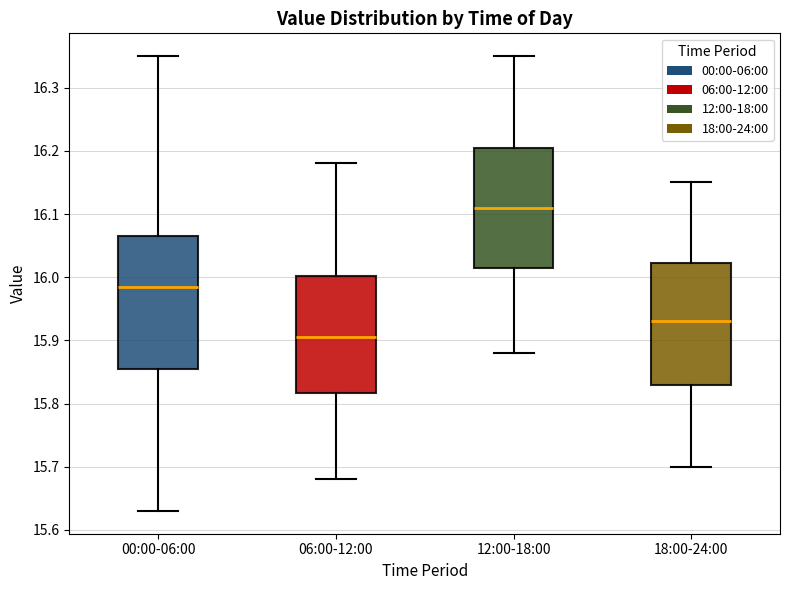

Reading left to right, read every box against the y-axis: the position of its median line, the range the box covers, and the ends of its whiskers. The values are not printed on the chart, so give them approximately, as read against the axis.

00:00-06:00: median 15.99, box 15.86 to 16.07, whiskers 15.63 to 16.35
06:00-12:00: median 15.91, box 15.82 to 16.00, whiskers 15.68 to 16.18
12:00-18:00: median 16.11, box 16.02 to 16.21, whiskers 15.88 to 16.35
18:00-24:00: median 15.93, box 15.83 to 16.02, whiskers 15.70 to 16.15